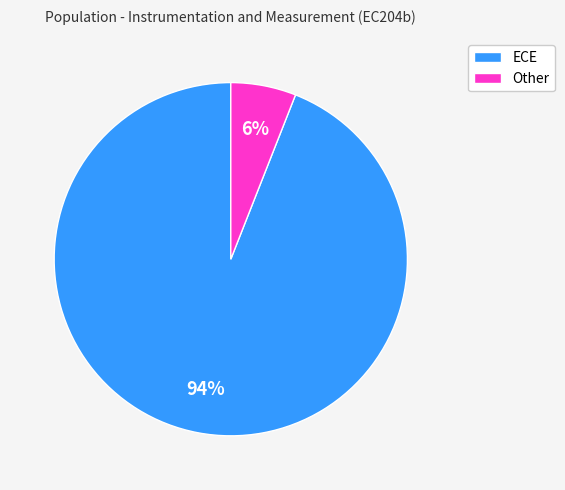

Which has a higher value, ECE or Other?

ECE